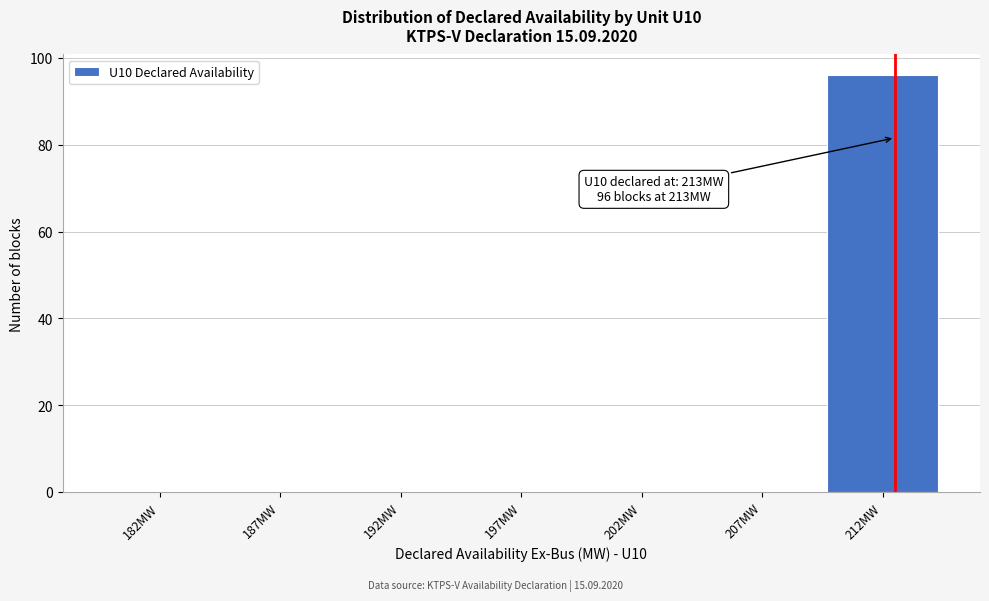

Reading left to right, list all the values displayed in this chart.

182MW=0	187MW=0	192MW=0	197MW=0	202MW=0	207MW=0	212MW=96